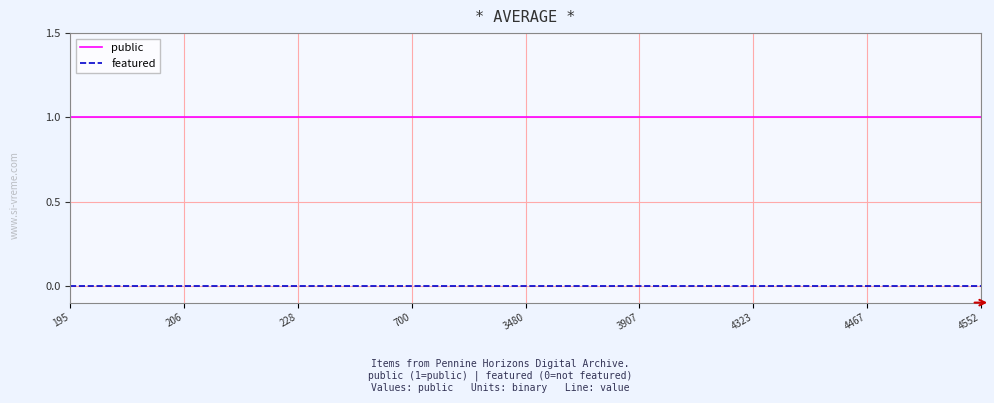

Rank the series by their maximum value, from highest to lowest.

public, featured